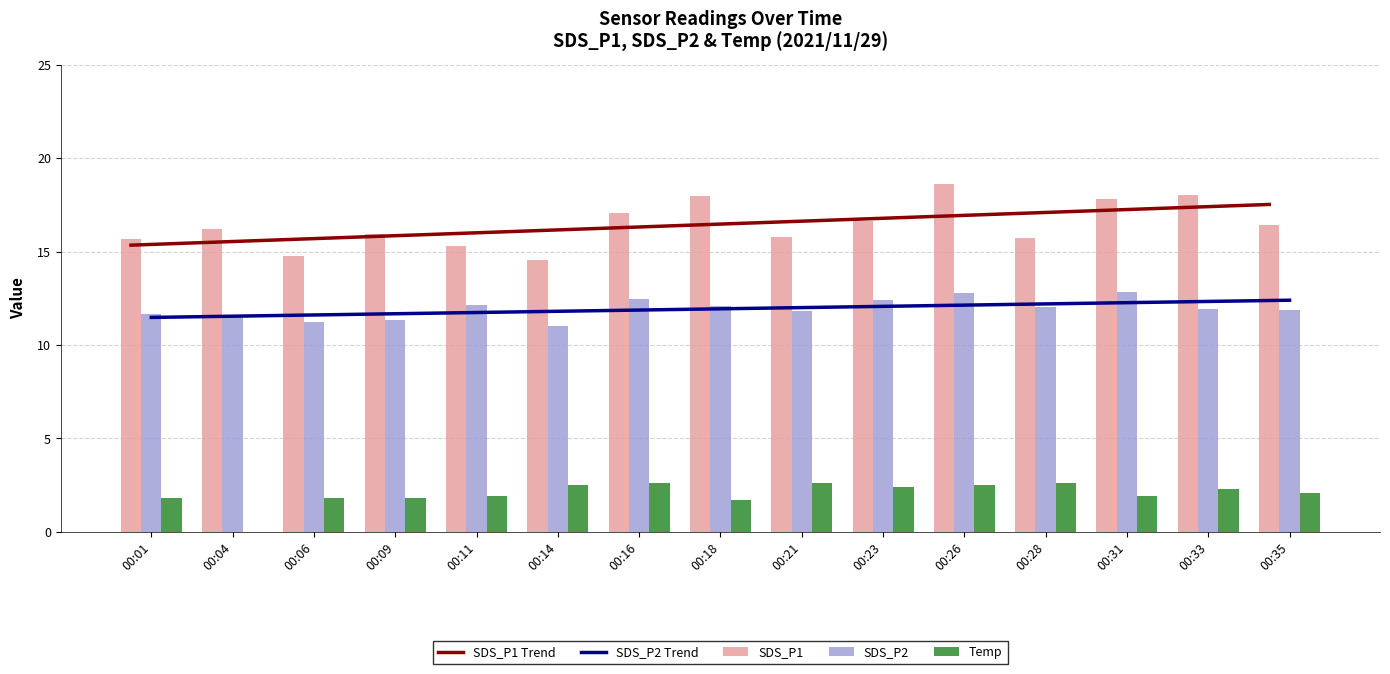

At how many categories does at least one series exceed 9?

15